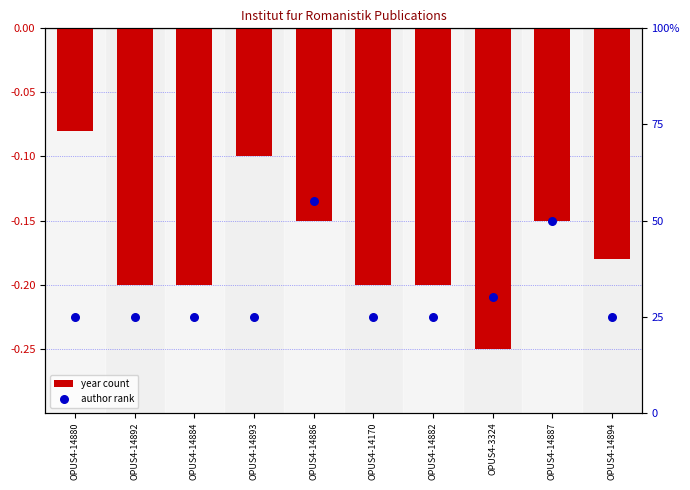

Which series contains the lowest Y value?

year count